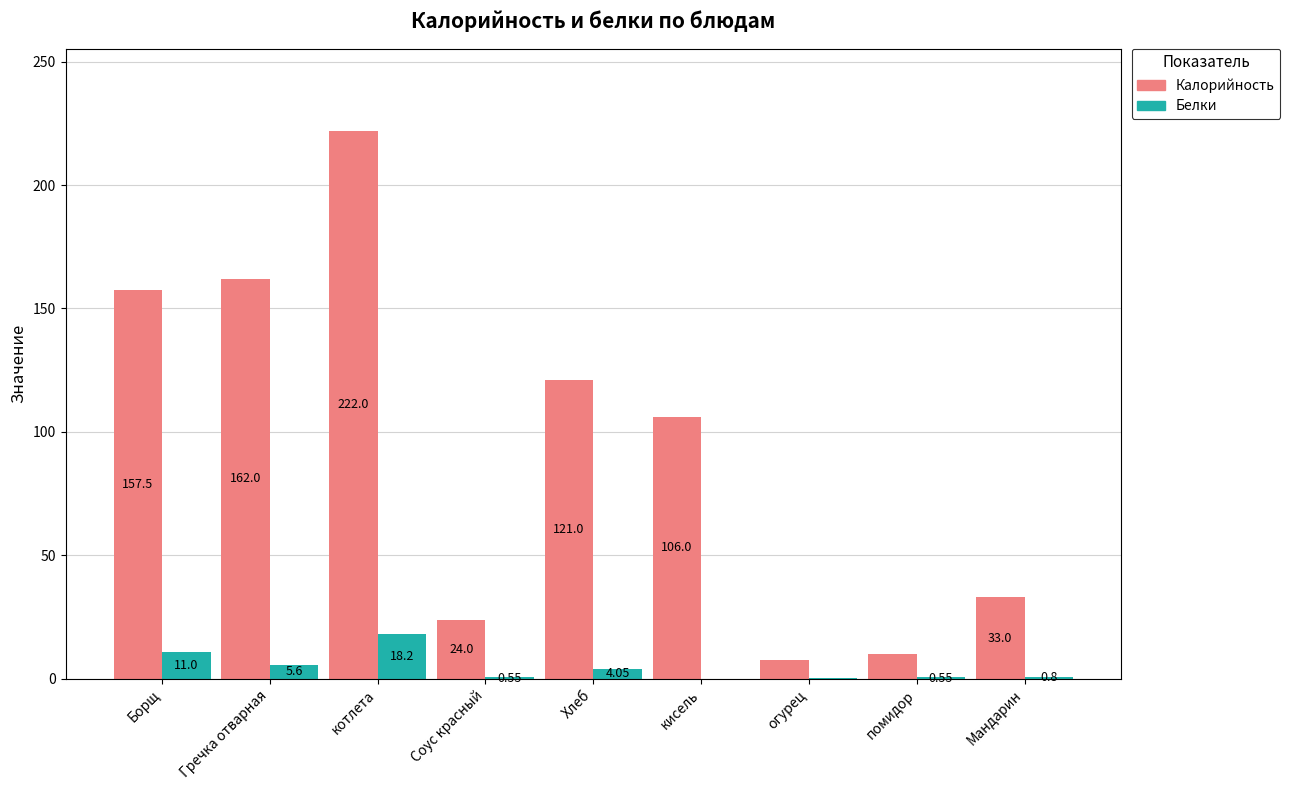

Between Соус красный and Хлеб, which series saw the biggest shift?

Калорийность